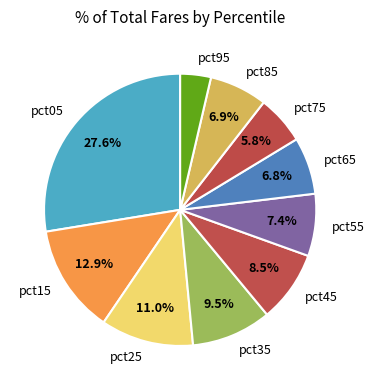

Approximately how many times larger is the value at pct95 compared to pct45?

0.4